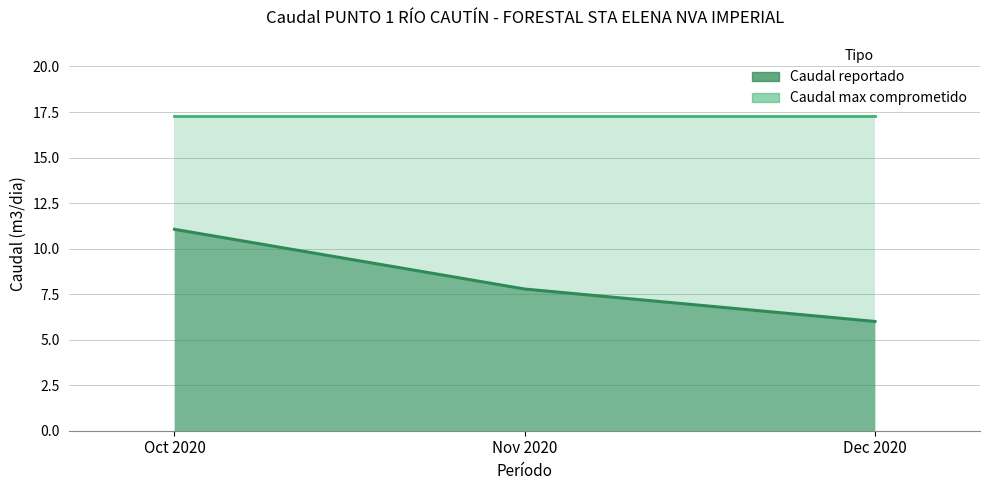

What is the change in value from Oct 2020 to Dec 2020?

-5.1